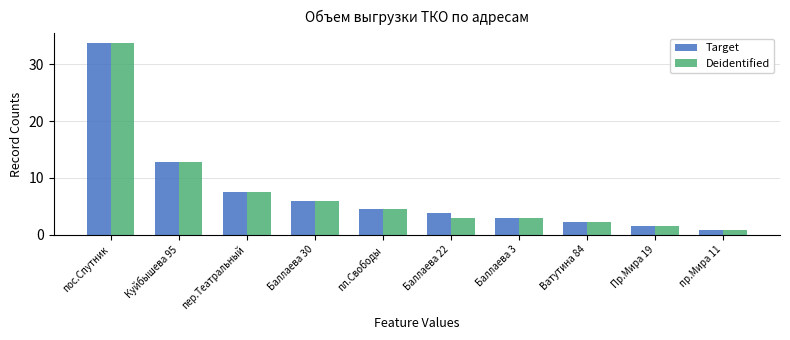

What is the difference between the maximum and minimum values in the Deidentified series?

33.0